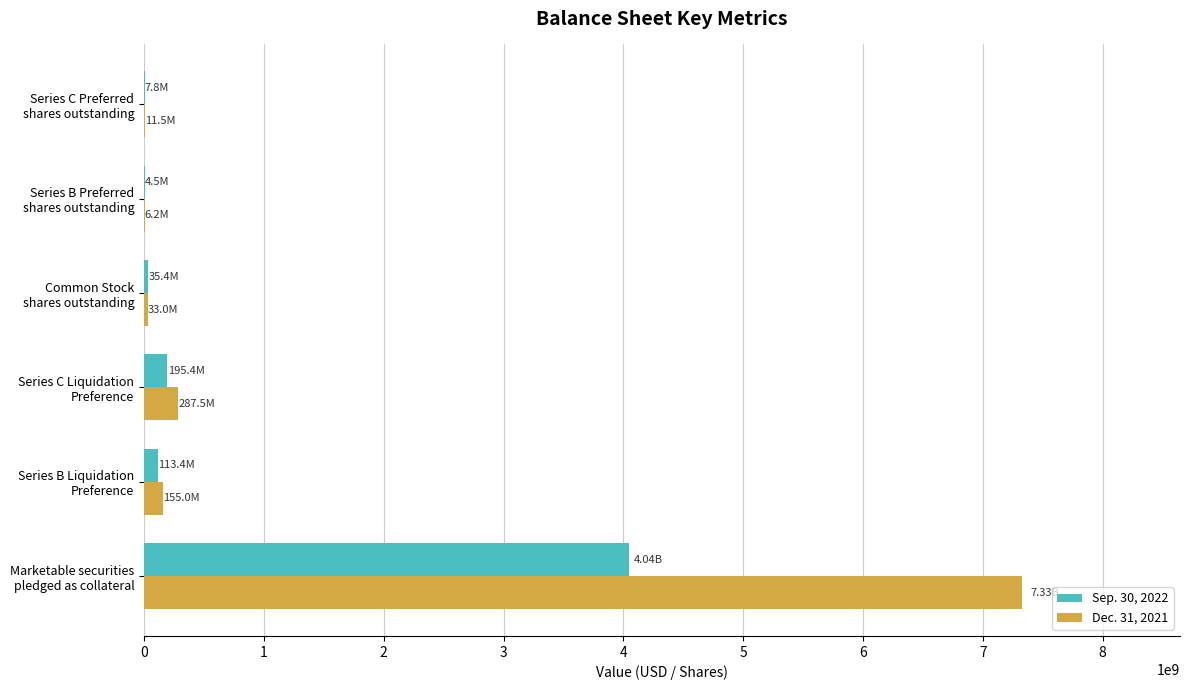

Which series has the largest total across all categories?

Dec. 31, 2021